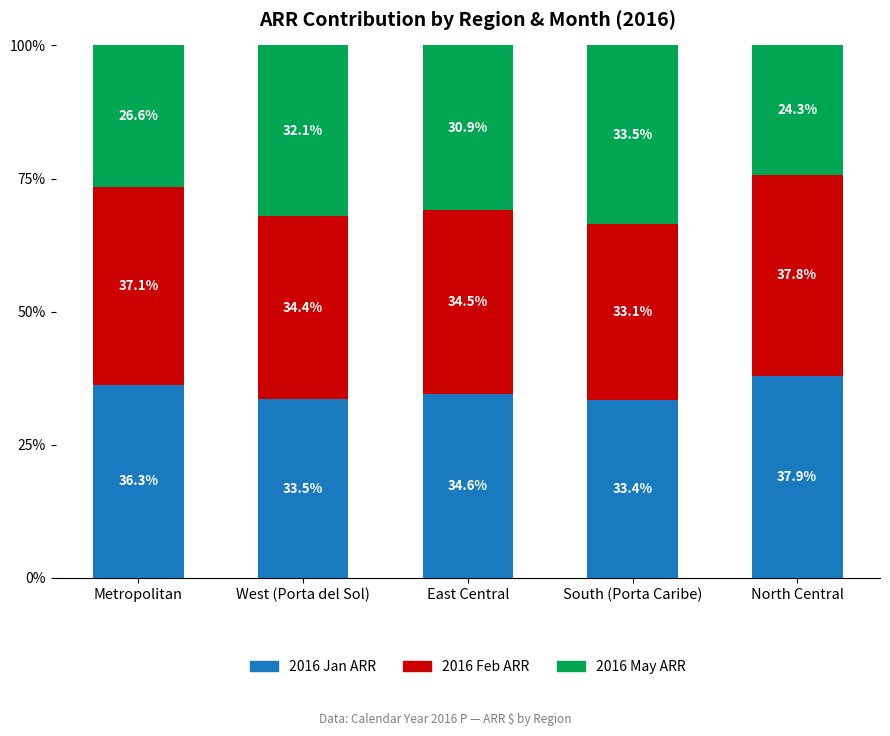

At which label does 2016 Jan ARR reach its peak?

North Central